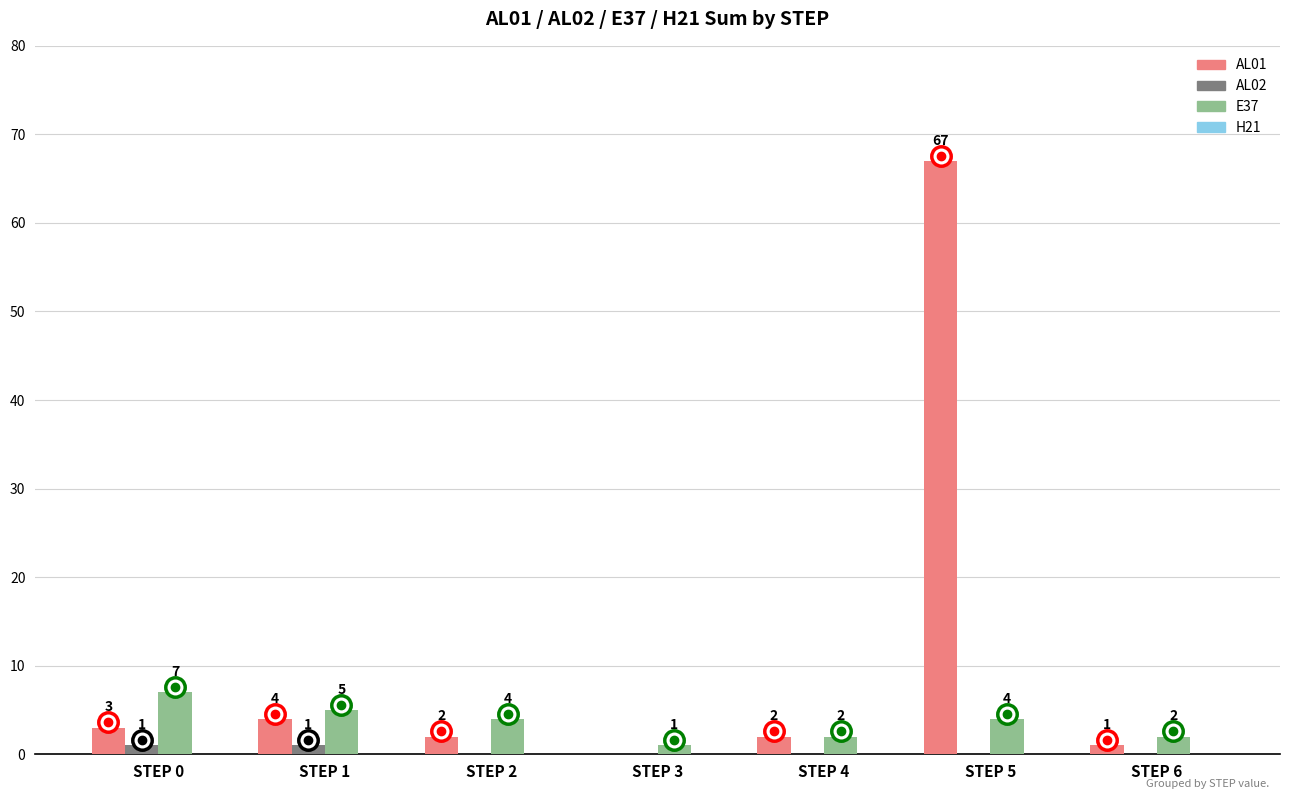

How many data points in AL02 are above 0?

2